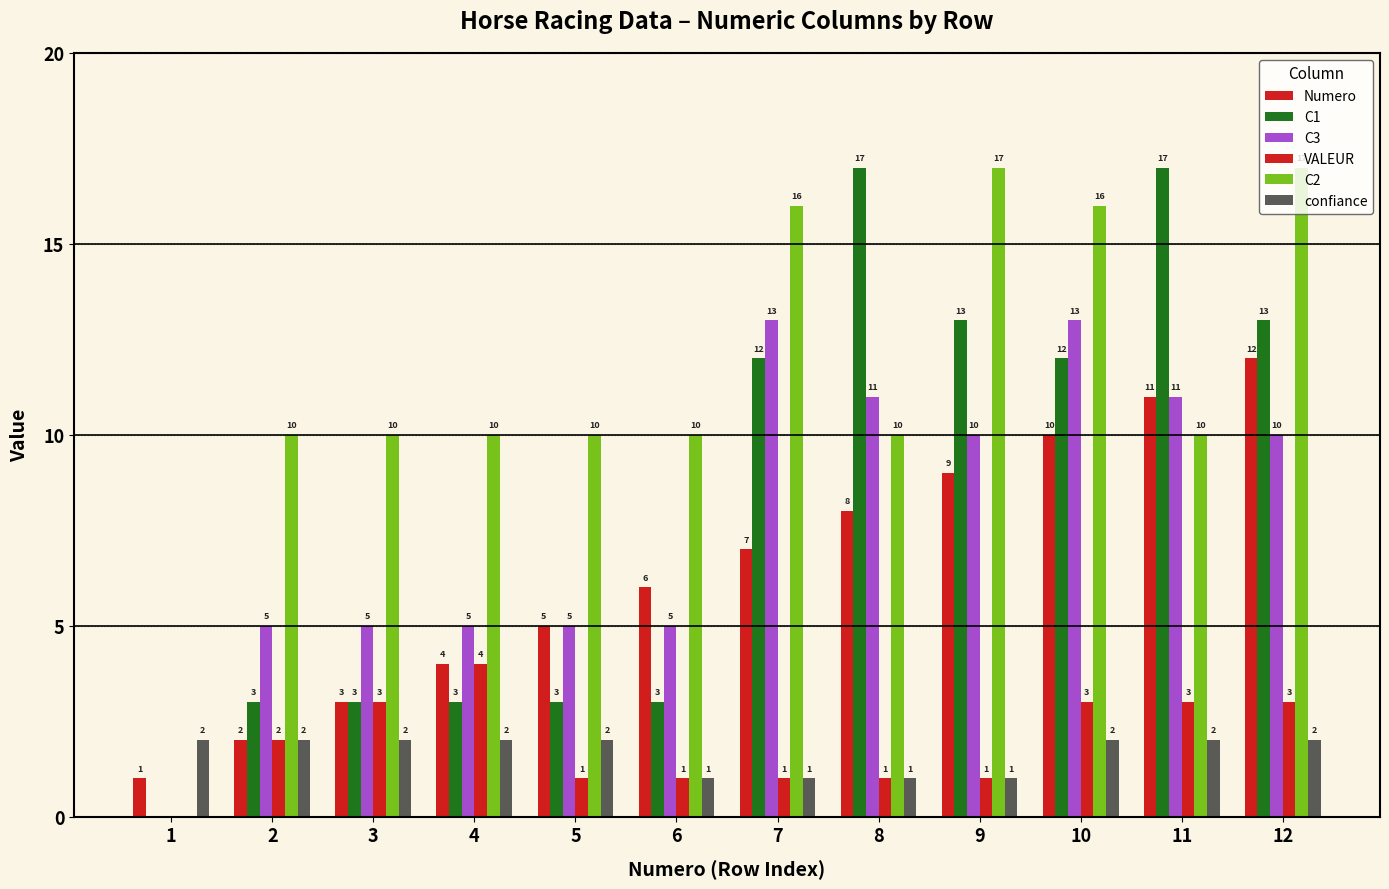

At which category is the sum across all series the highest?

12